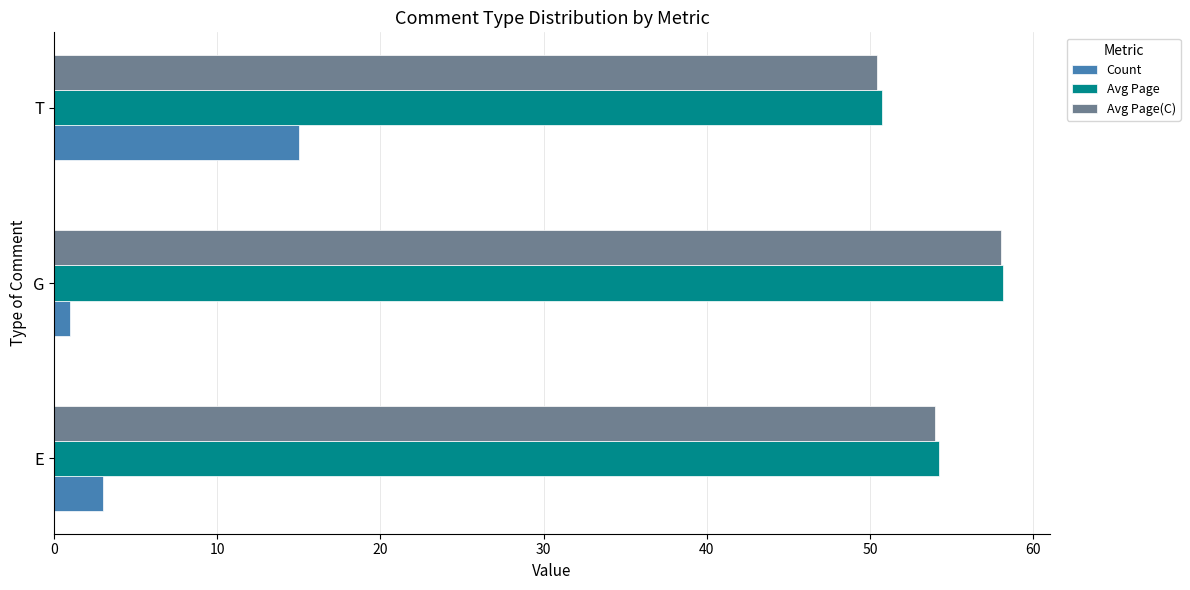

List the labels in order of Avg Page value, smallest first.

T, E, G